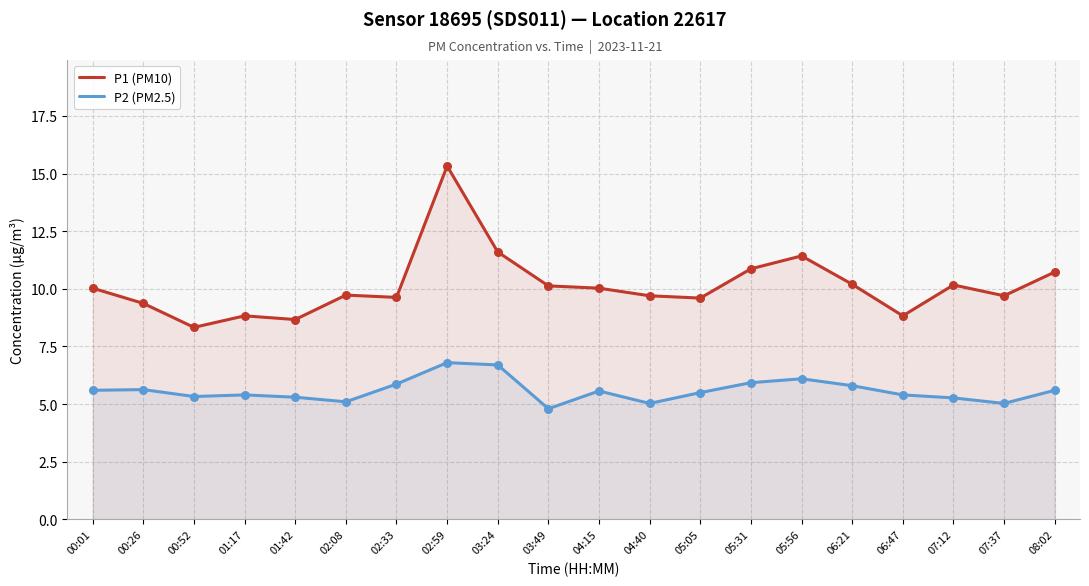

What are all the series names shown in the legend?

P1 (PM10), P2 (PM2.5)